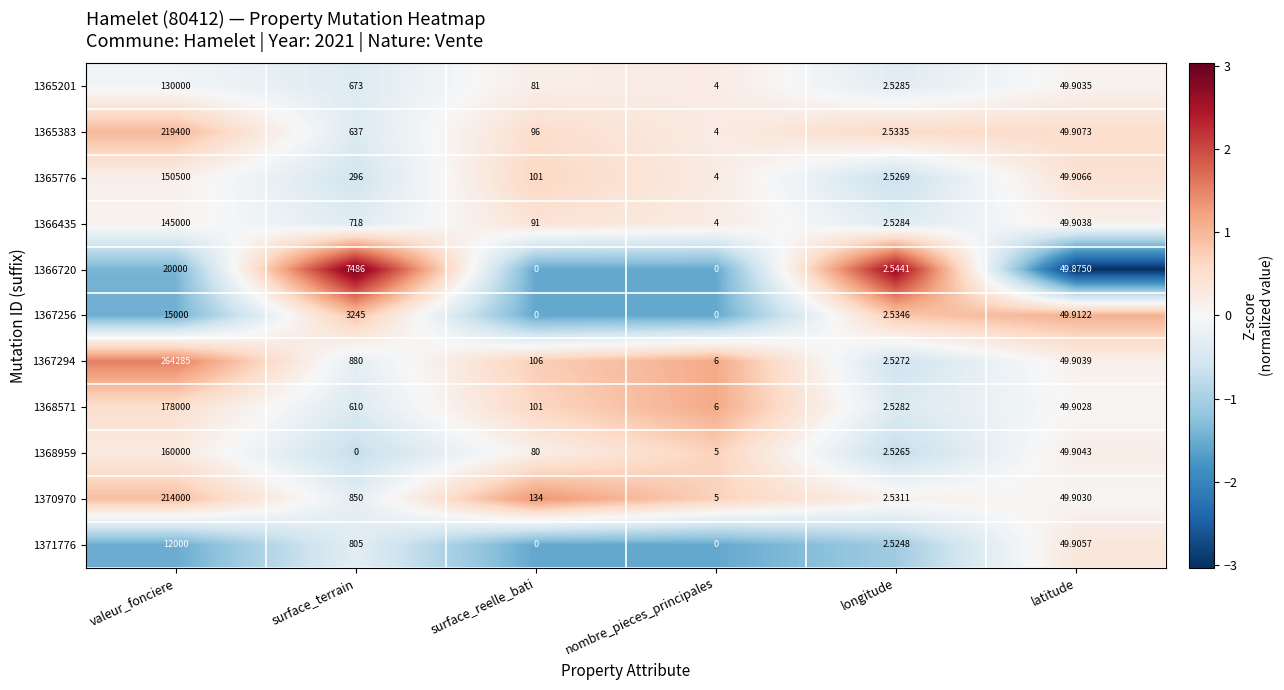

Where is 1367294 nearest to the value 132143?

surface_terrain